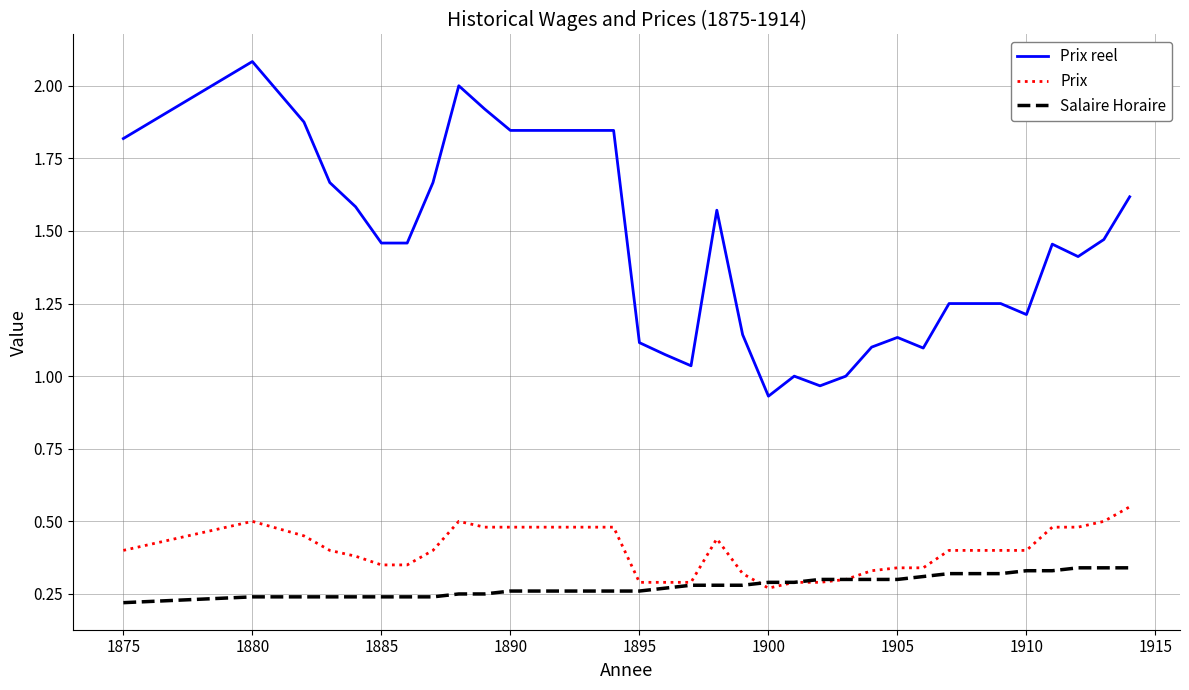

Rank the series by their maximum value, from highest to lowest.

Prix reel, Prix, Salaire Horaire